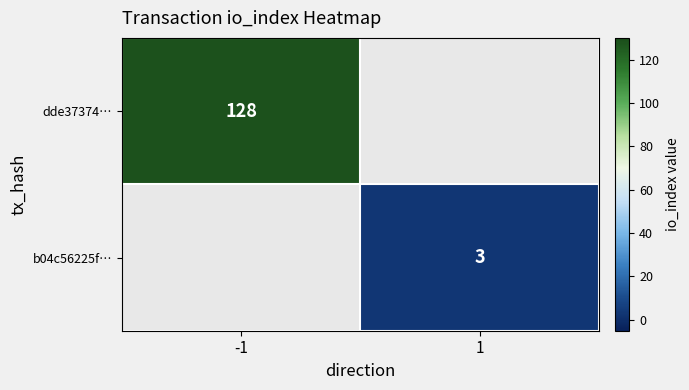

Which has a higher value, 1 or -1?

-1